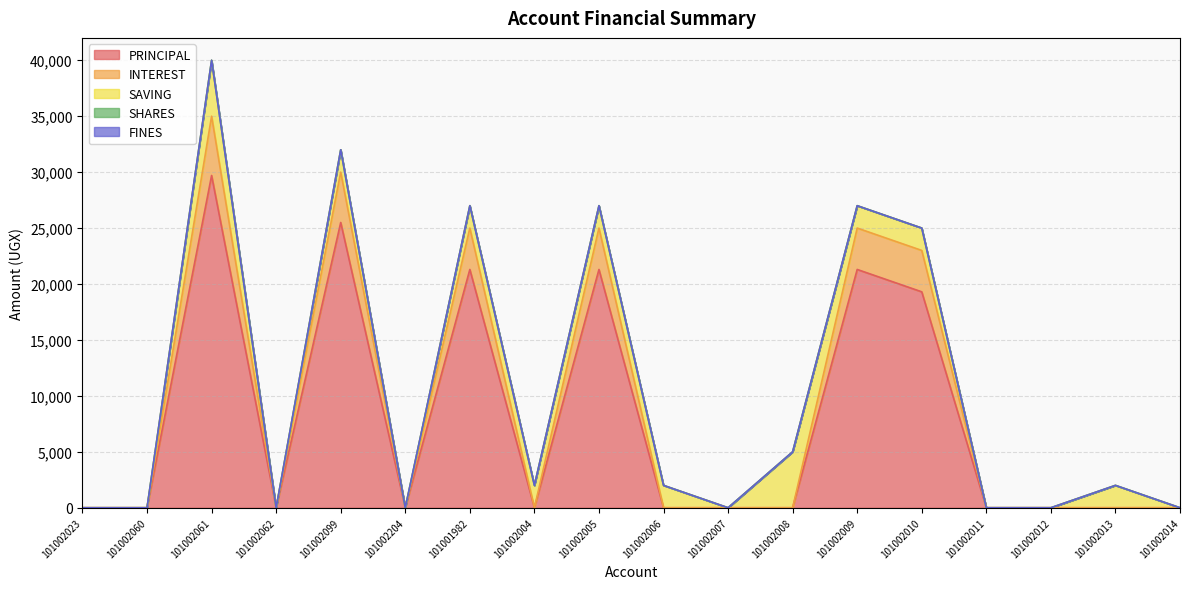

Which series has the largest total across all categories?

PRINCIPAL